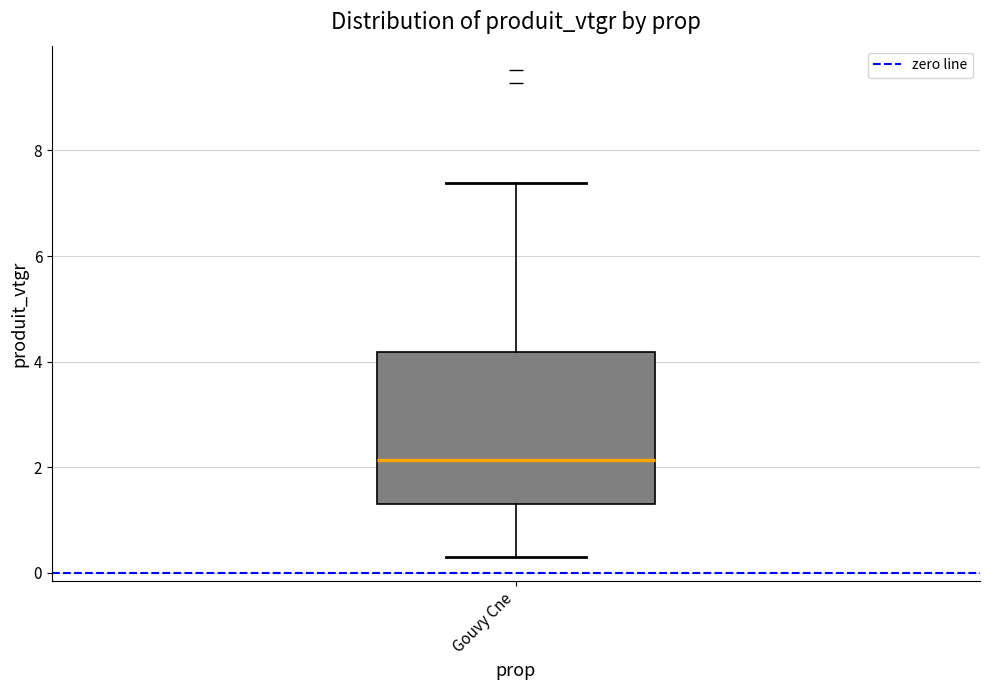

Read this box plot against the y-axis: the position of the median line, the range covered by the box, and the ends of both whiskers. The values are not printed on the chart, so give them approximately, as read against the axis.

median 2.2, box 1.4 to 4.2, whiskers 0.4 to 7.4